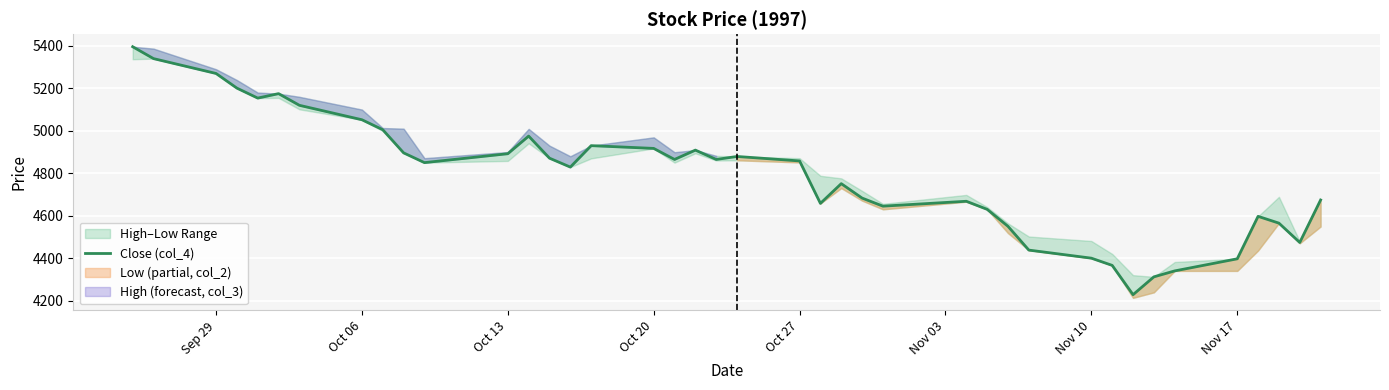

What is the maximum value for Close (col_4)?

5396